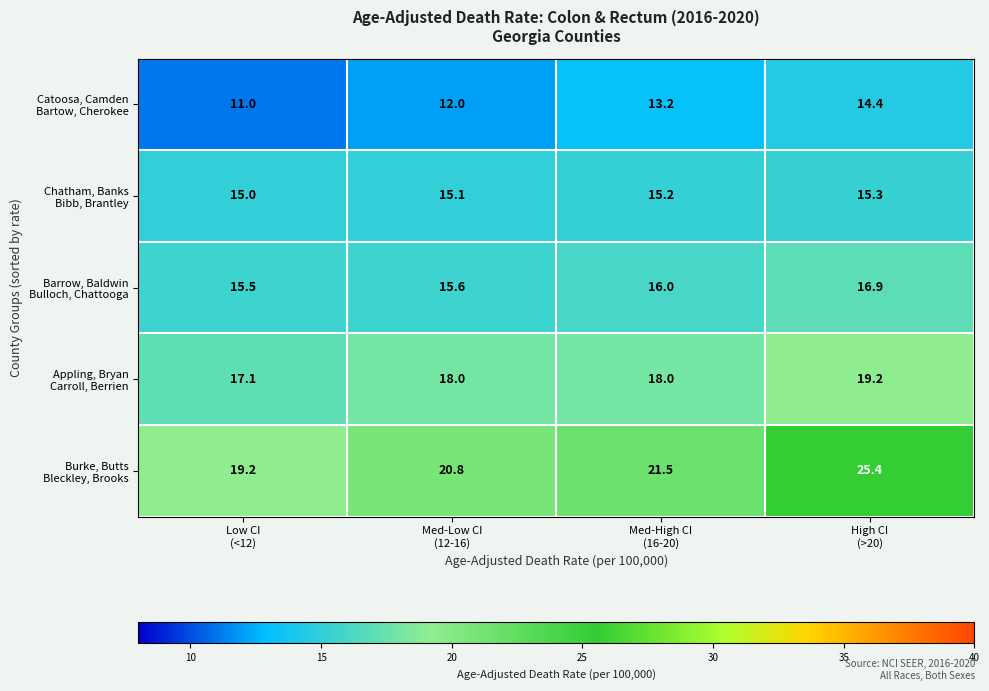

What is the greatest value displayed?

25.4